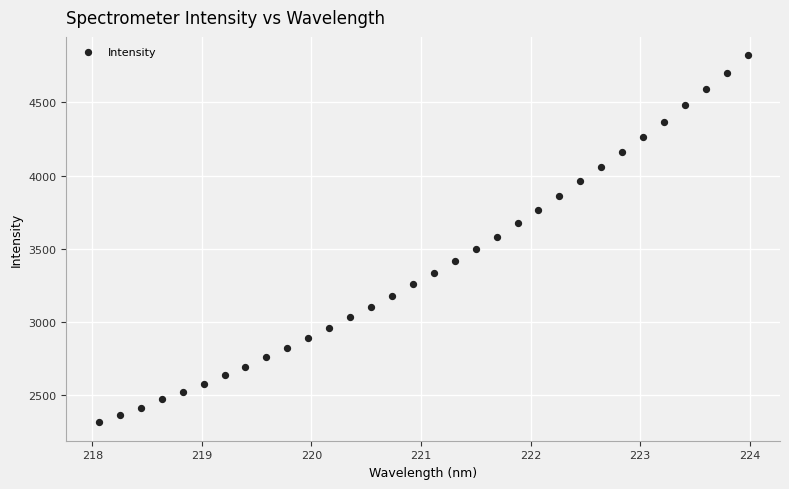

What is the range of Y values (max minus min)?

2510.2